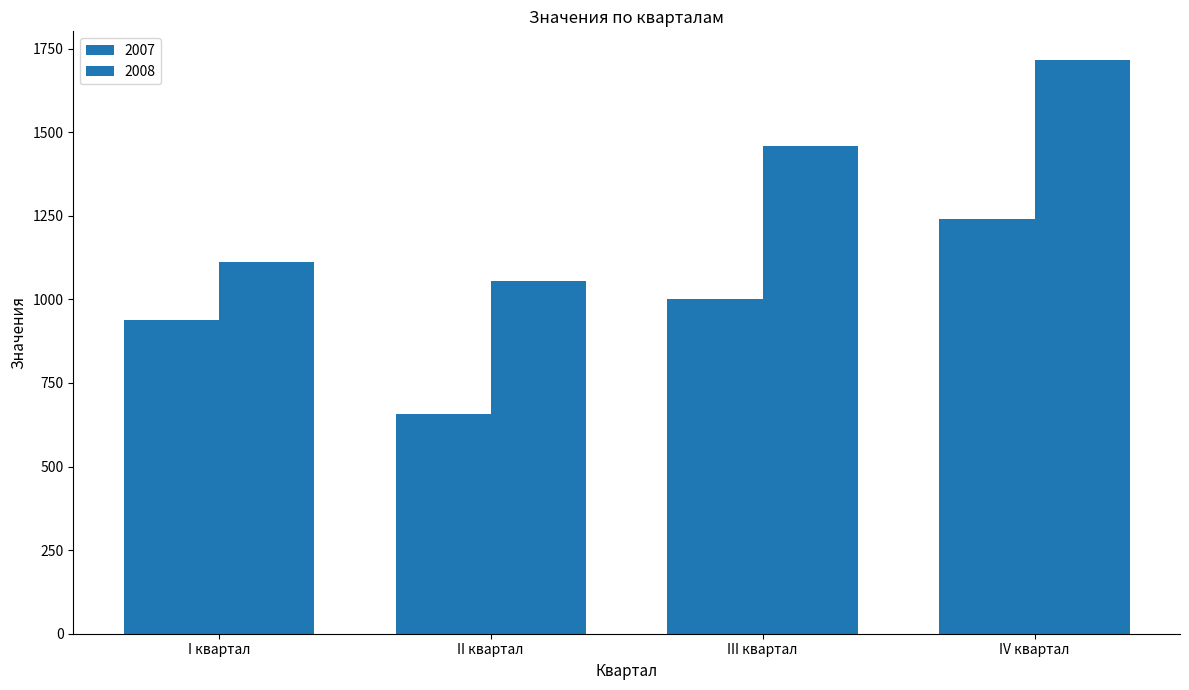

At how many categories does at least one series exceed 998?

4